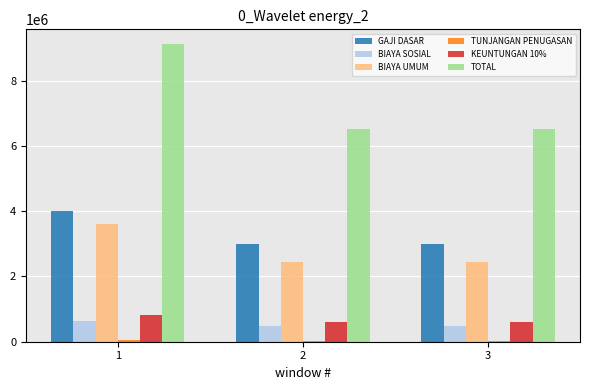

What is the value of the BIAYA UMUM bar at the 2nd from the left?

2430000